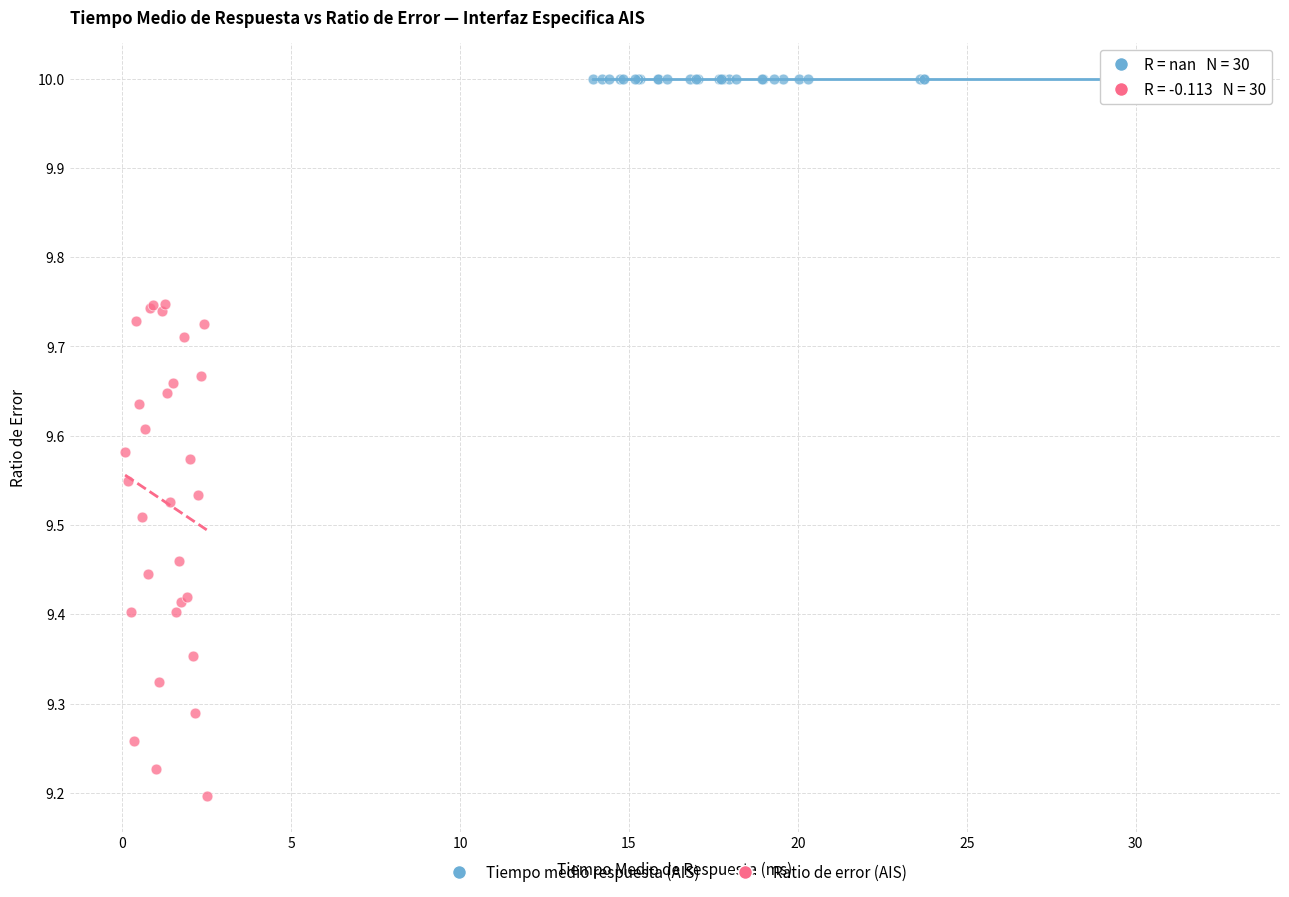

Which series reaches the maximum Y coordinate?

Tiempo medio respuesta (AIS)